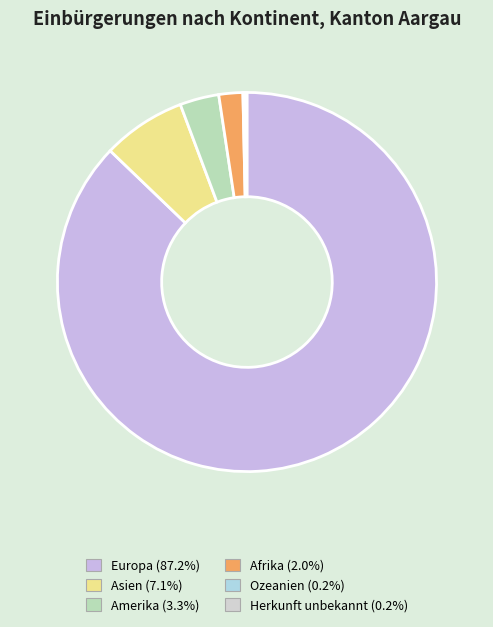

Which slice is the largest?

Europa